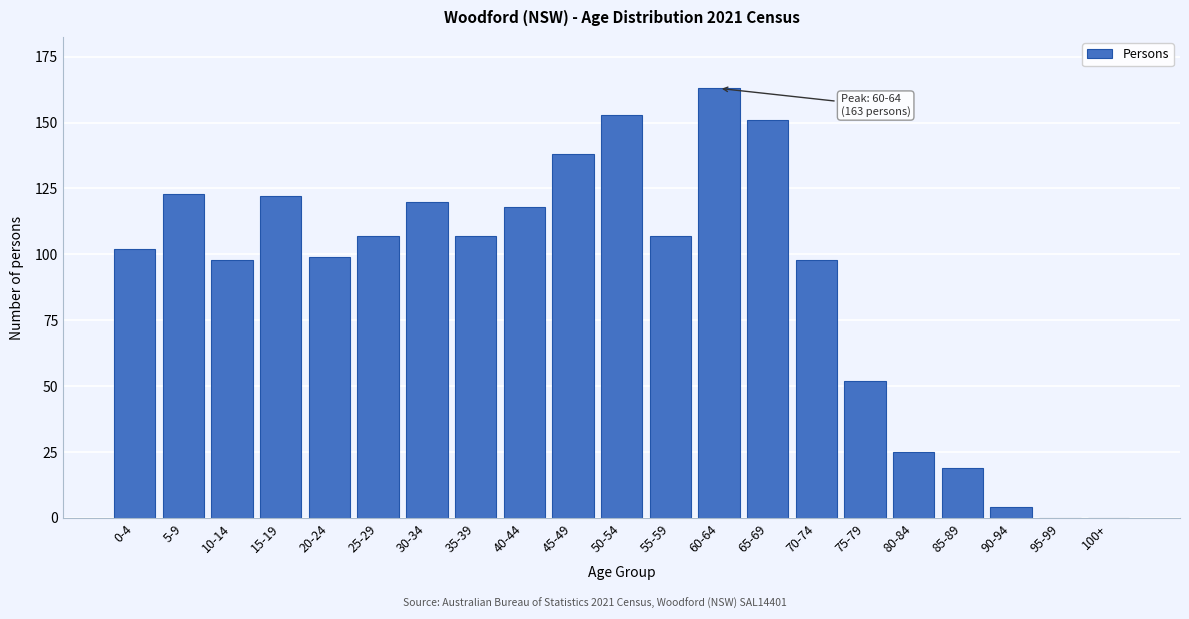

Reading right to left, extract all data points from this chart.

100+=0	95-99=0	90-94=4	85-89=19	80-84=25	75-79=52	70-74=98	65-69=151	60-64=163	55-59=107	50-54=153	45-49=138	40-44=118	35-39=107	30-34=120	25-29=107	20-24=99	15-19=122	10-14=98	5-9=123	0-4=102